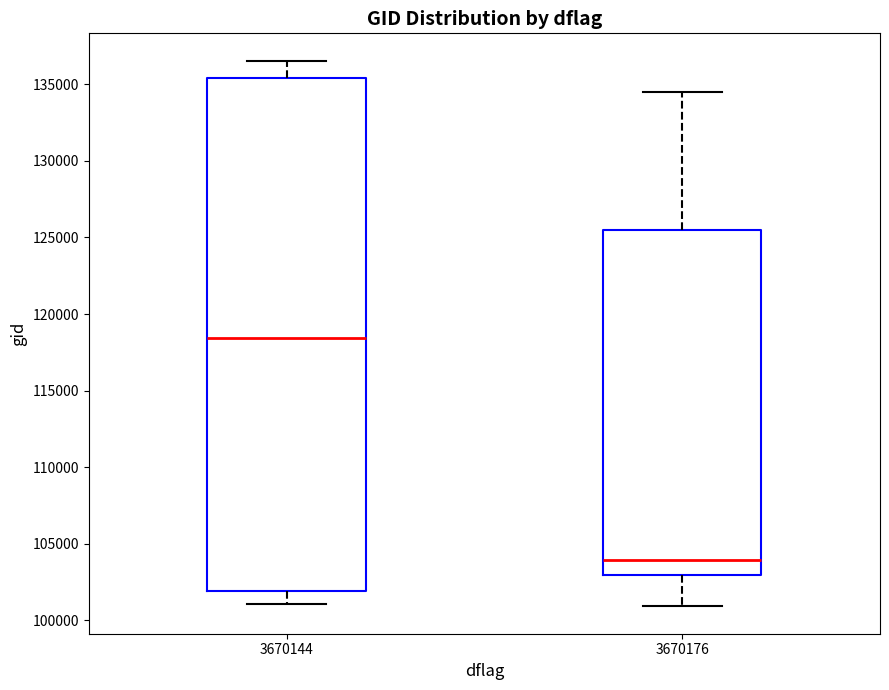

Reading left to right, read every box against the y-axis: the position of its median line, the range the box covers, and the ends of its whiskers. The values are not printed on the chart, so give them approximately, as read against the axis.

3670144: median 118500, box 102000 to 135500, whiskers 101000 to 136500
3670176: median 104000, box 103000 to 125500, whiskers 101000 to 134500